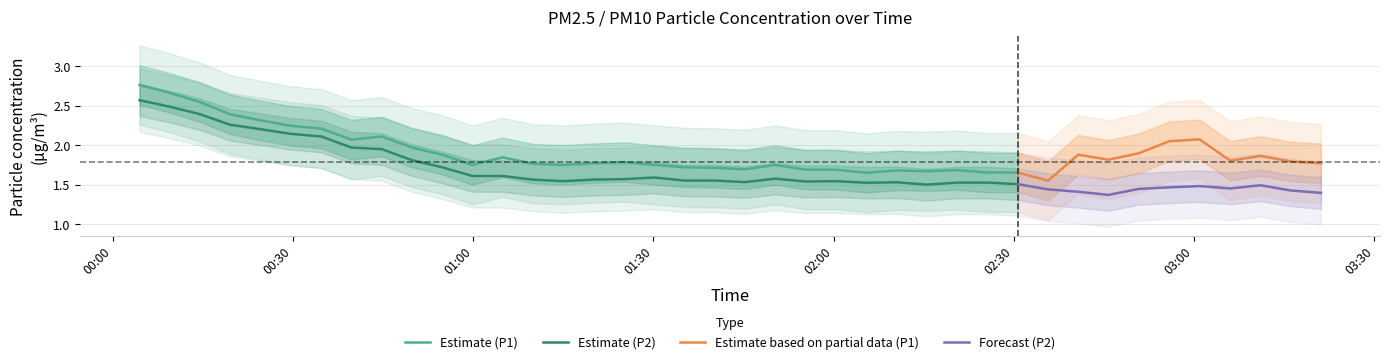

Rank the series at 11 from lowest to highest value.

P2, P1